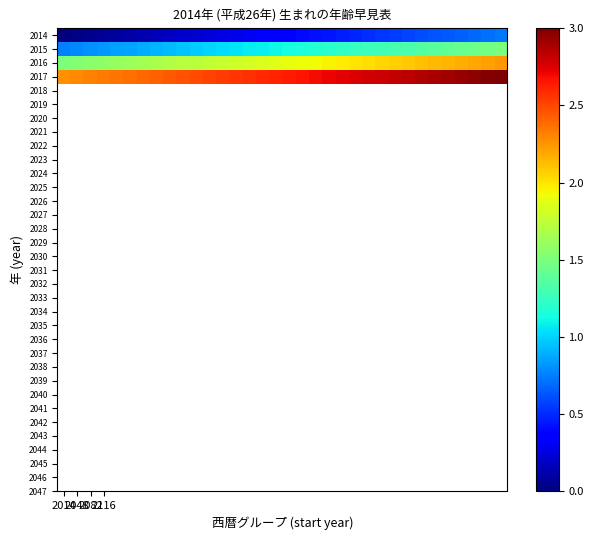

List the series in order of their overall mean, lowest first.

2014, 2015, 2016, 2017